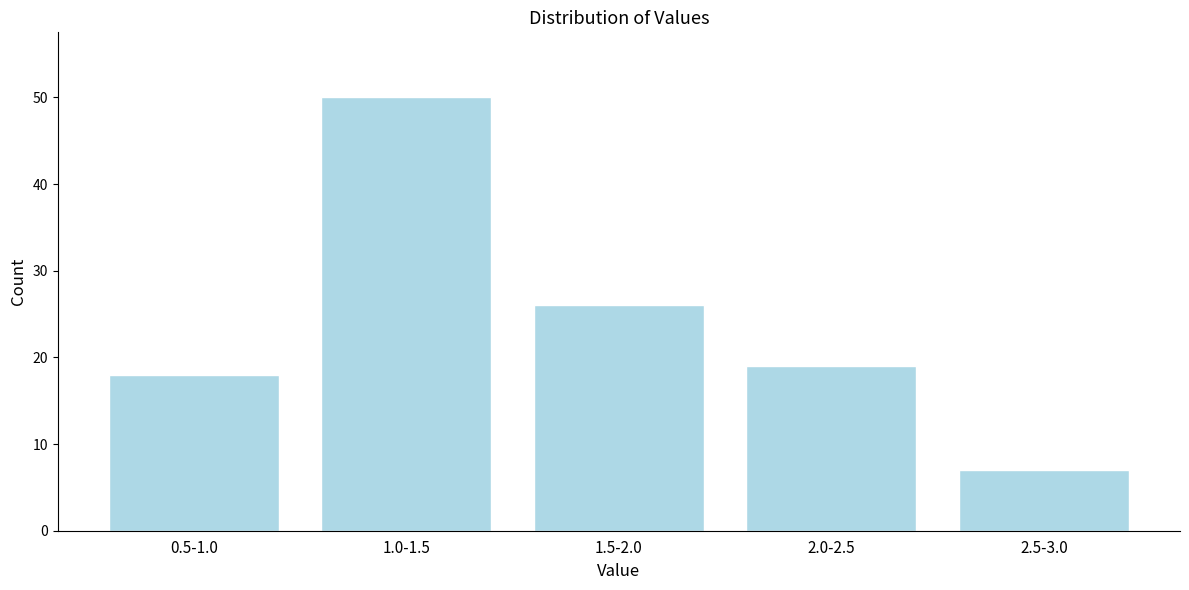

Reading right to left, extract all data points from this chart.

2.5-3.0=7	2.0-2.5=19	1.5-2.0=26	1.0-1.5=50	0.5-1.0=18